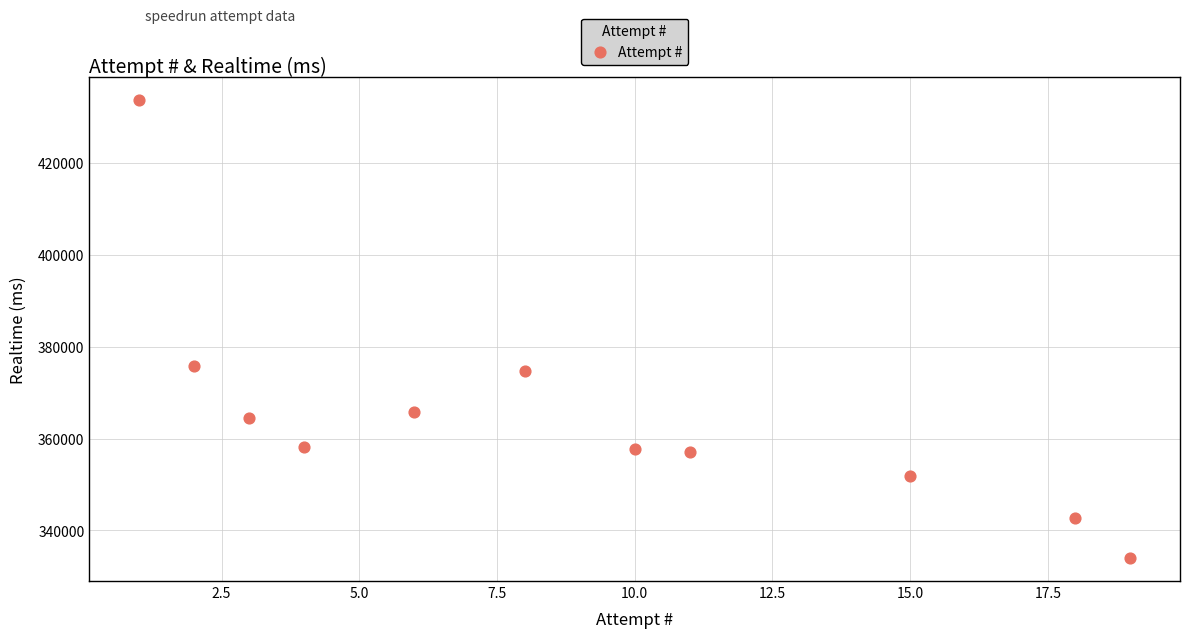

What is the range of X values (max minus min)?

18